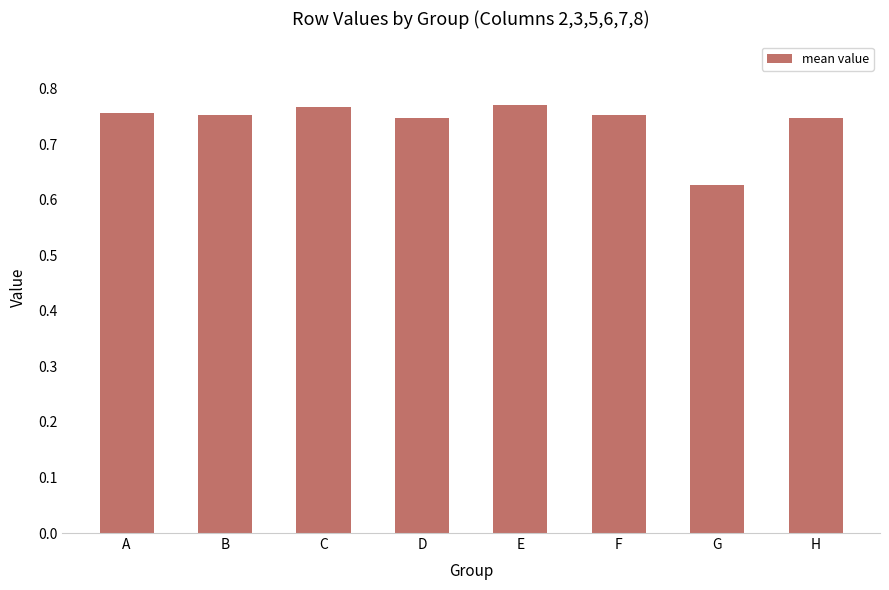

What is the sum of the values at C and E?

1.5